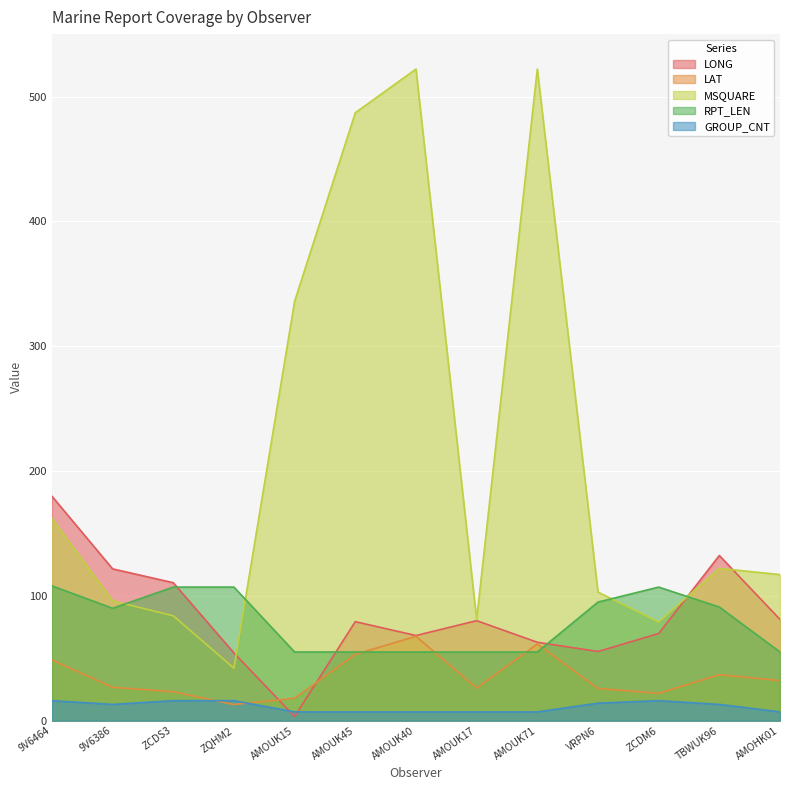

True or false: LAT and RPT_LEN intersect in this chart.

True